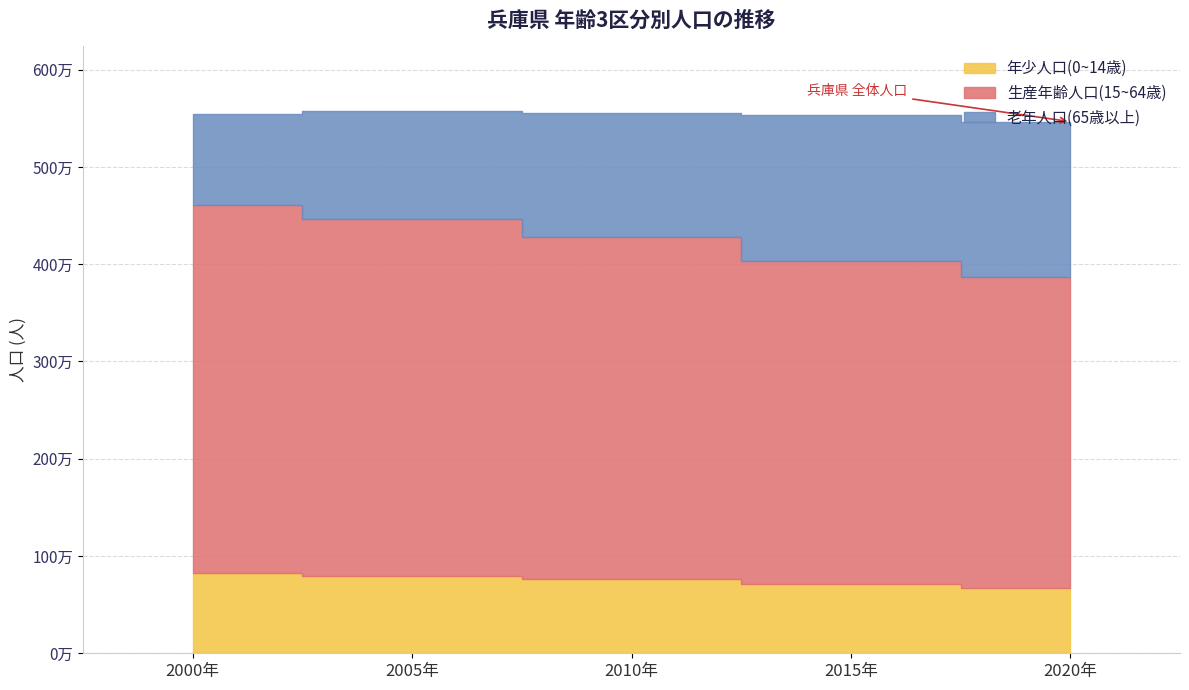

What is the sum of all 生産年齢人口(15~64歳) values?

17479136